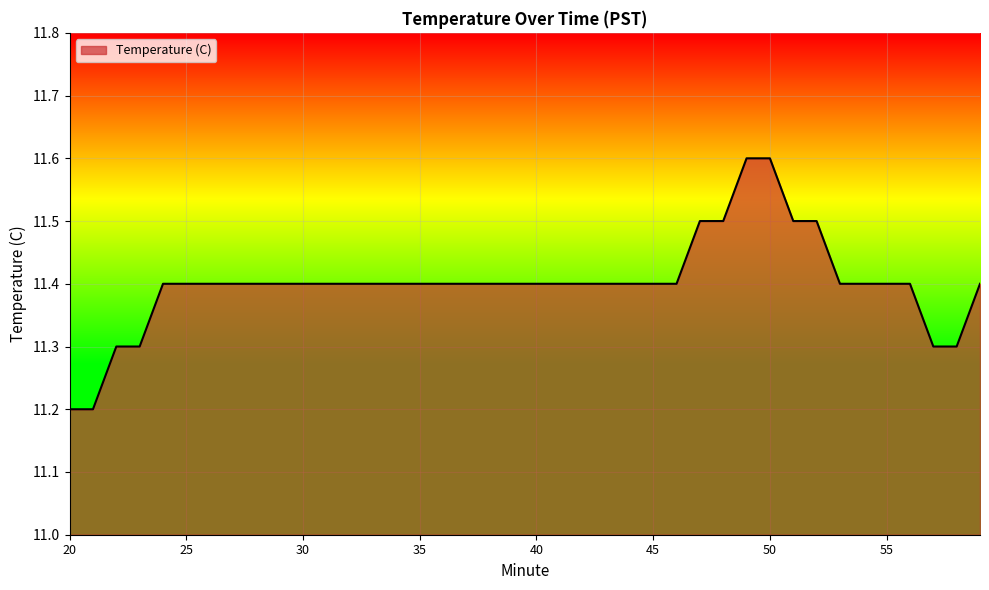

What is the greatest value displayed?

11.6